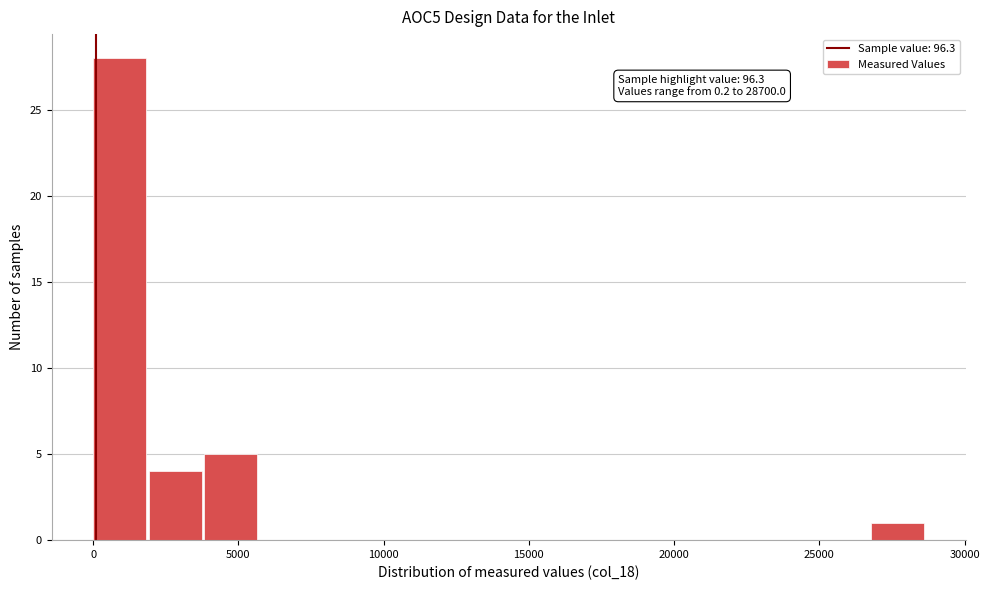

Around what value on the x-axis is the tallest bar? Give the approximate position of its centre, as read against the axis.

1000